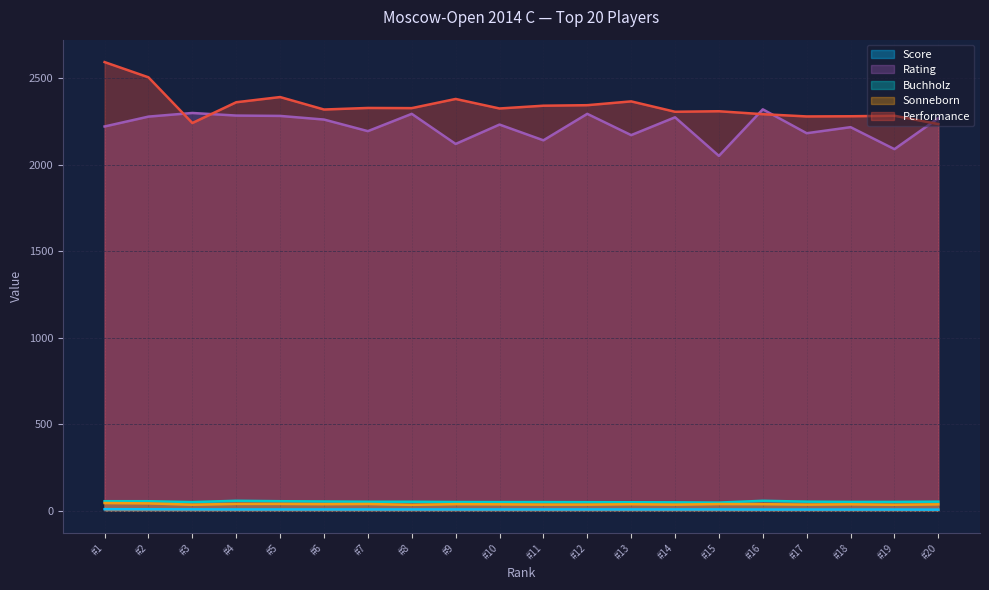

Rank the series by their maximum value, from lowest to highest.

Score, Sonneborn, Buchholz, Rating, Performance